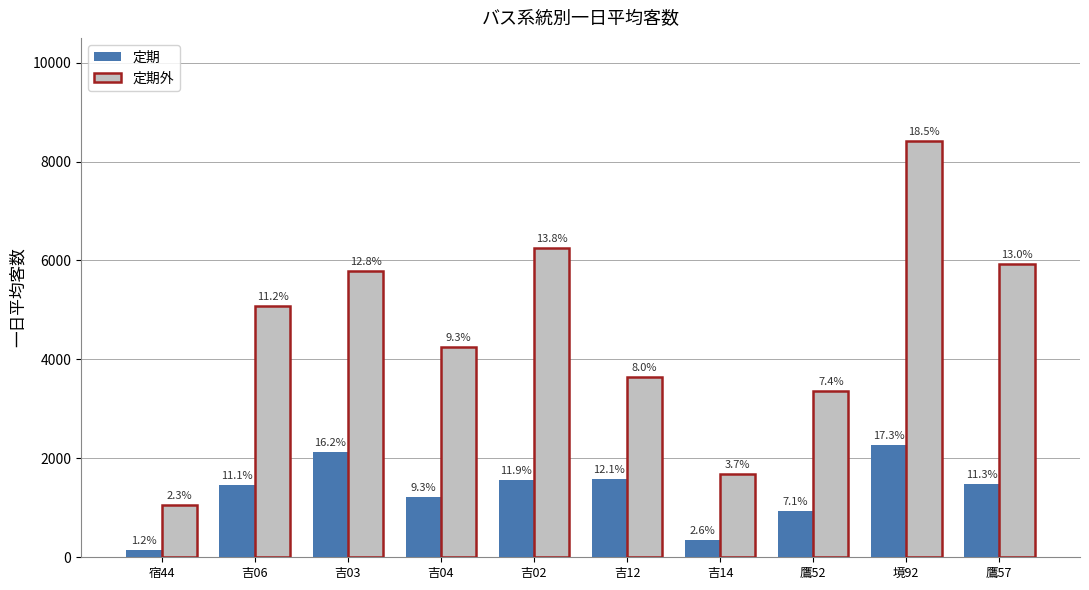

Does the chart contain stacked bars?

No